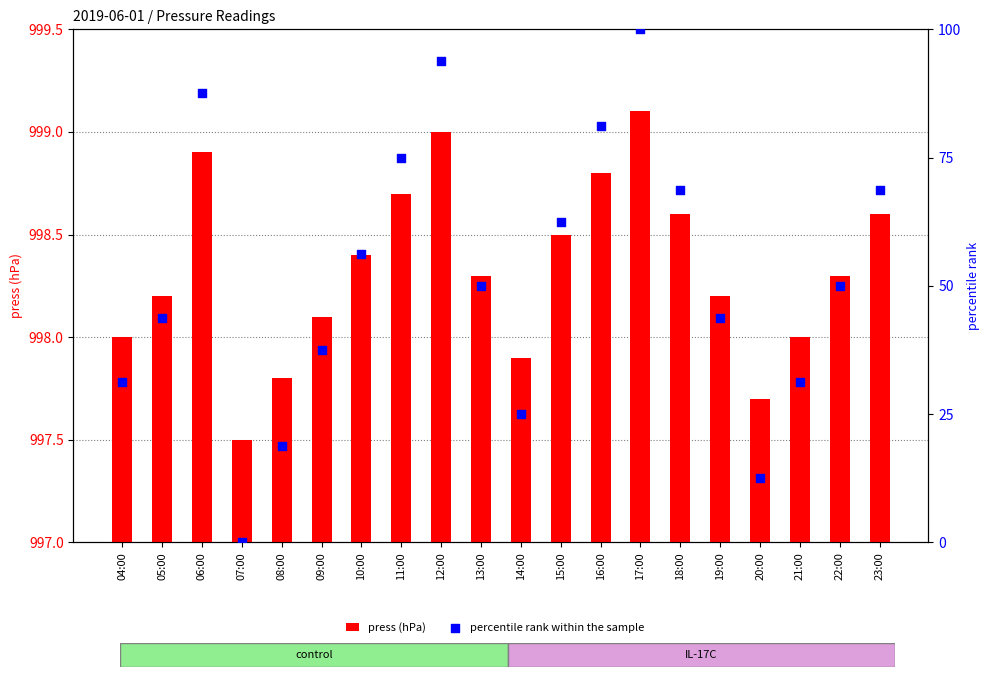

At which category is the sum across all series the highest?

17:00